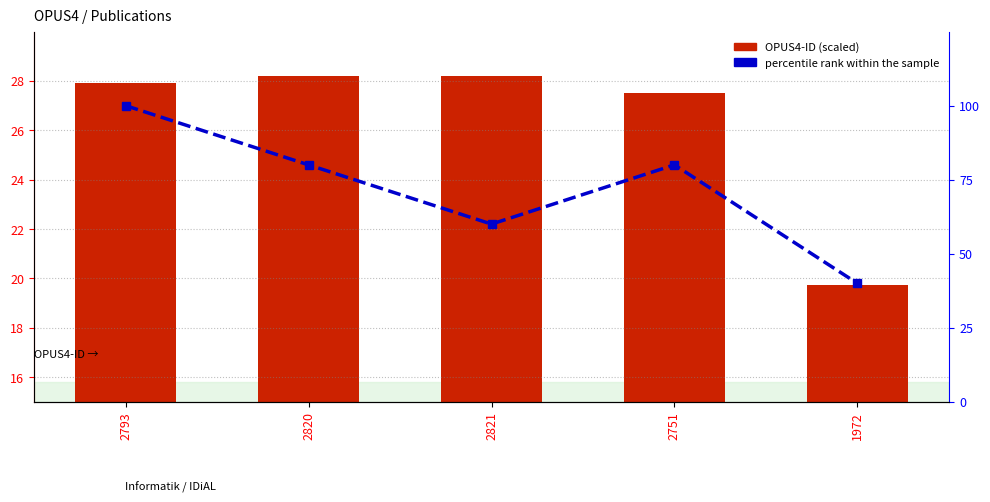

Reading left to right, extract all data points from this chart.

OPUS4-ID (scaled): 27.9	28.2	28.2	27.5	19.7
percentile rank within the sample: 100.0	80.0	60.0	80.0	40.0